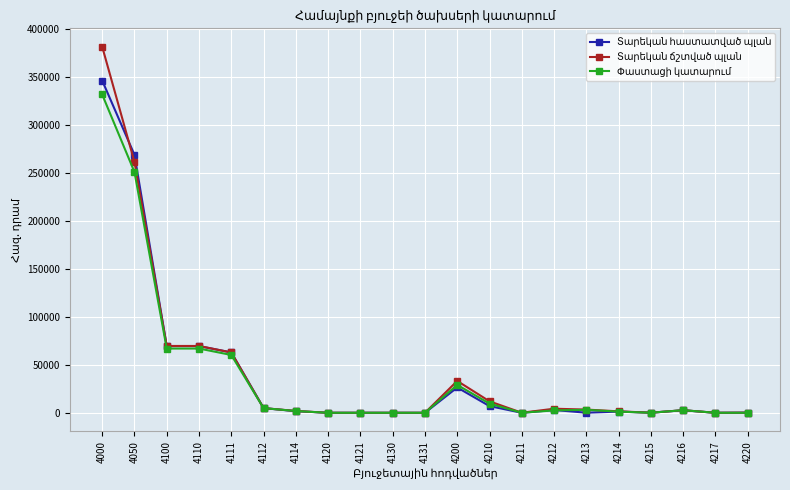

What is the spread (max minus min) of values at 4110?

2682.2